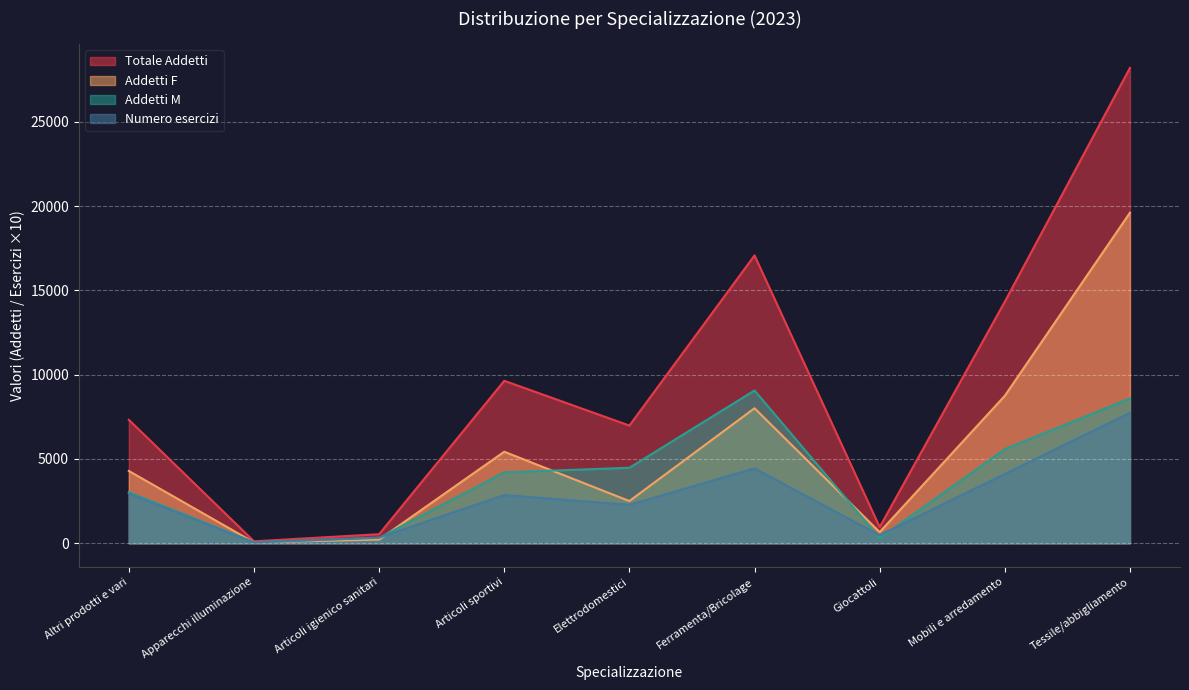

At which label is Totale Addetti closest to 14159?

Mobili e arredamento